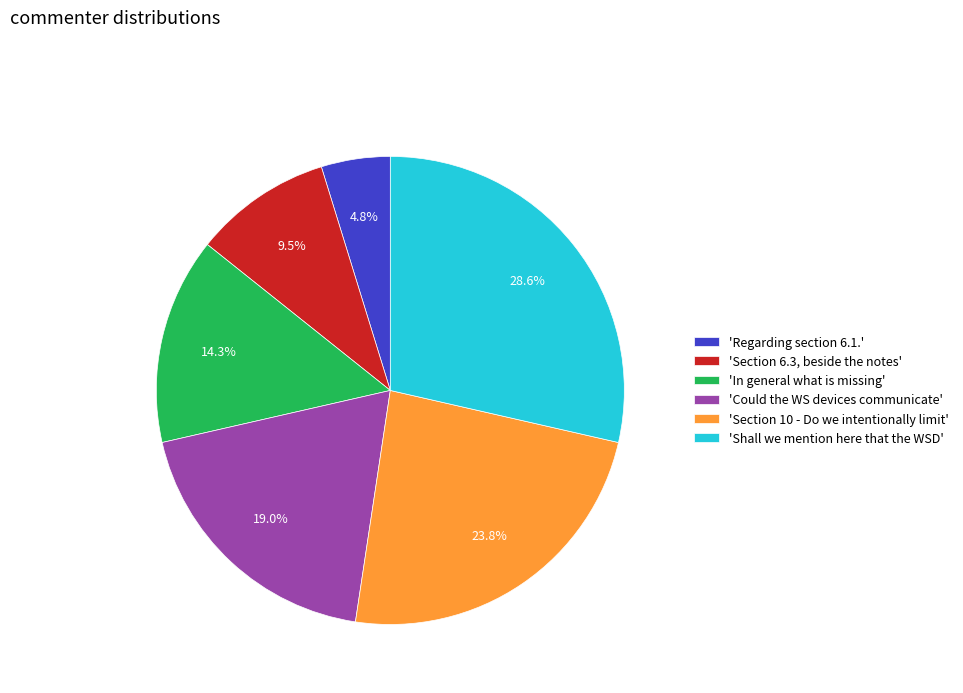

Is 'Regarding section 6.1.' the majority of the pie?

No